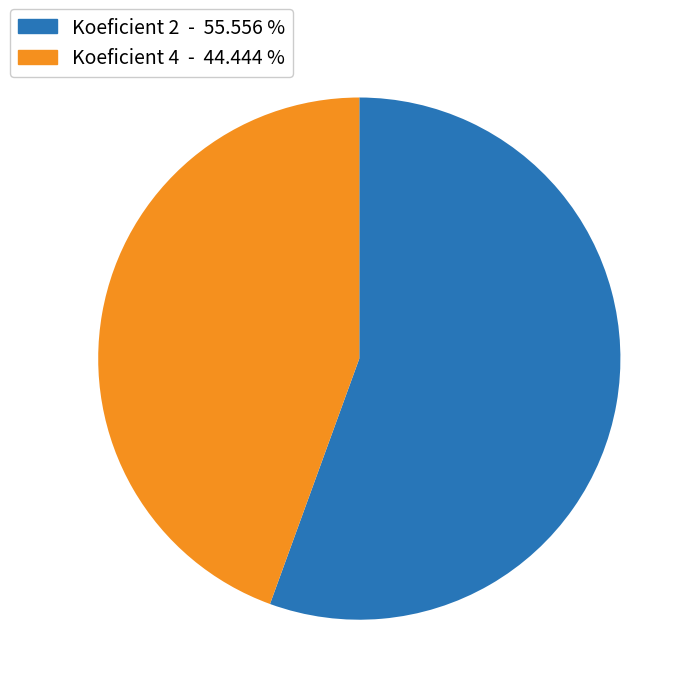

Is there any slice that represents more than half of the pie?

Yes